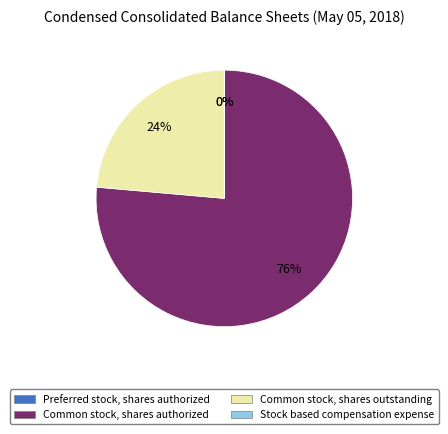

Between Common stock, shares outstanding and Common stock, shares authorized, which is larger?

Common stock, shares authorized